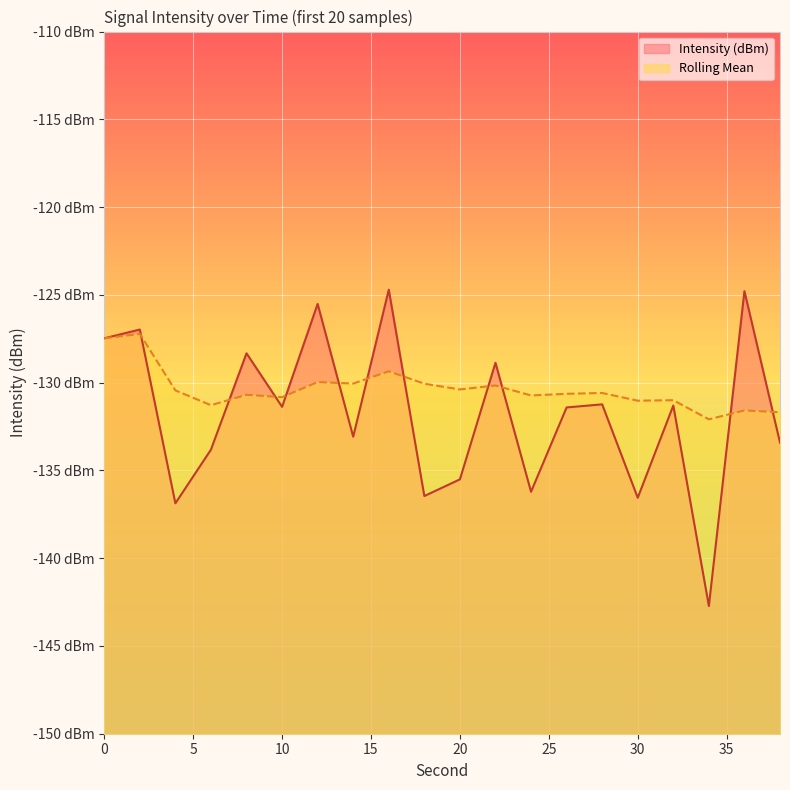

True or false: Intensity (dBm) and Rolling Mean intersect in this chart.

True